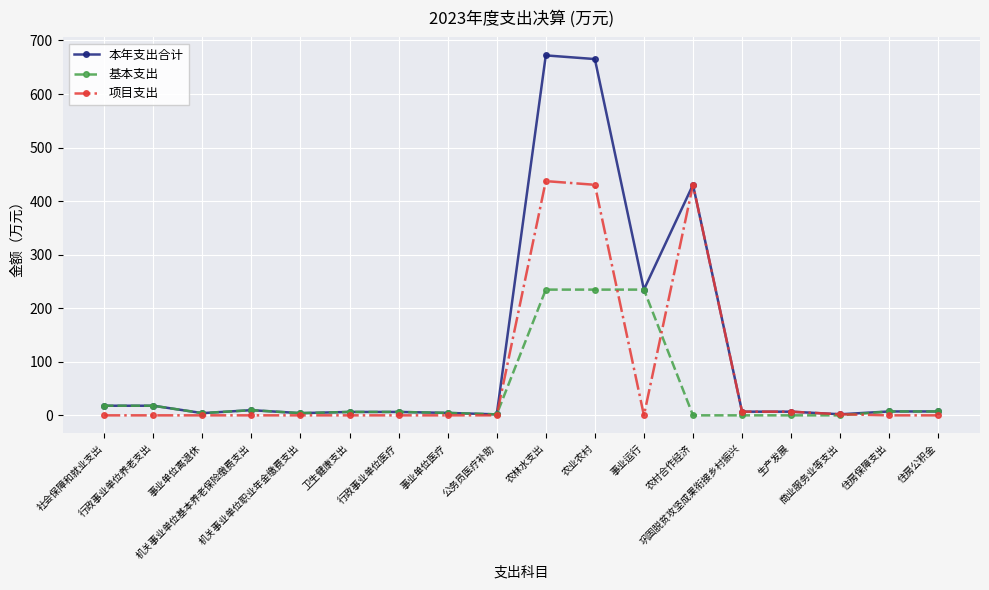

The value of 基本支出 at 农村合作经济 is 0.0. True or false?

True